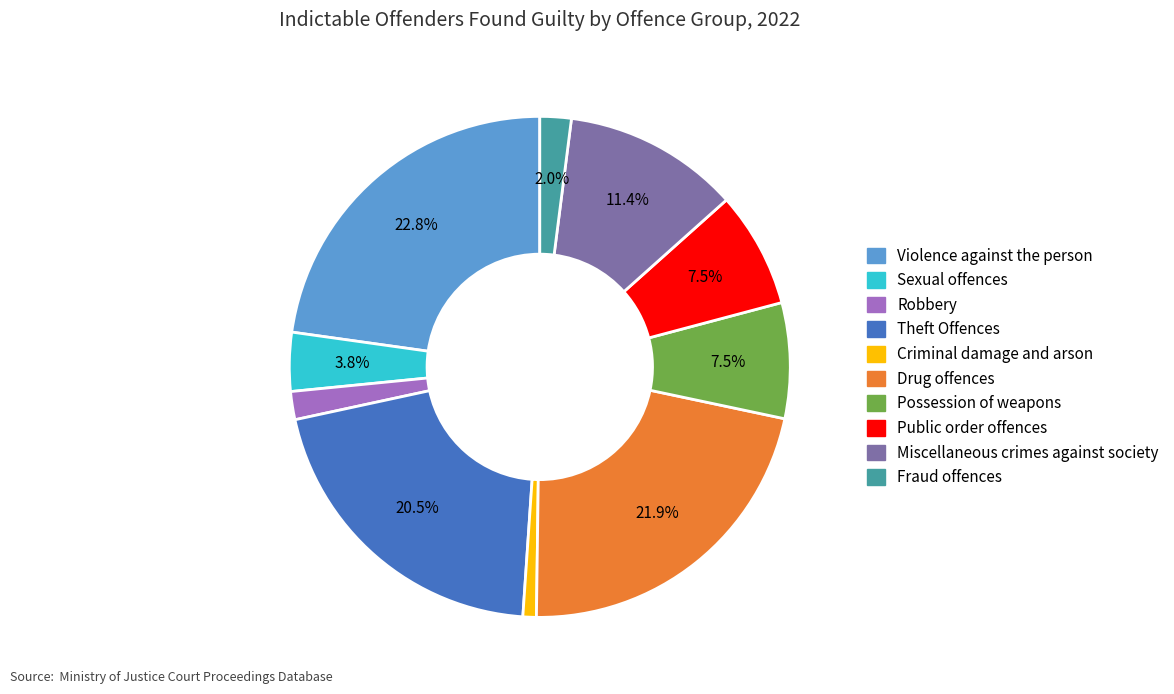

How many slices are in this pie chart?

10